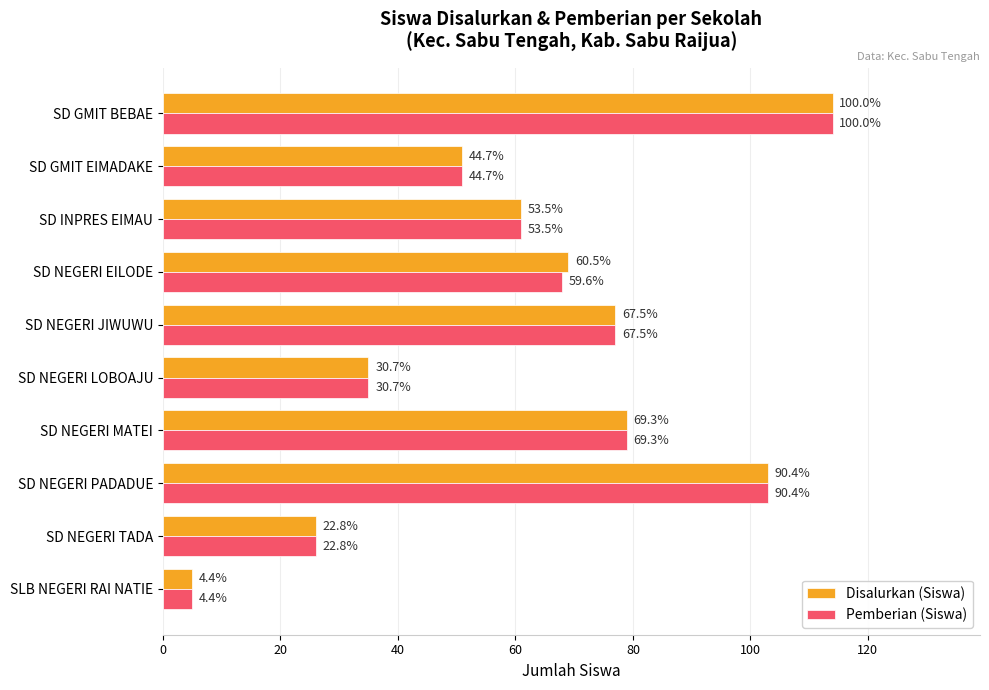

Which series has the largest range (max minus min)?

Disalurkan (Siswa)